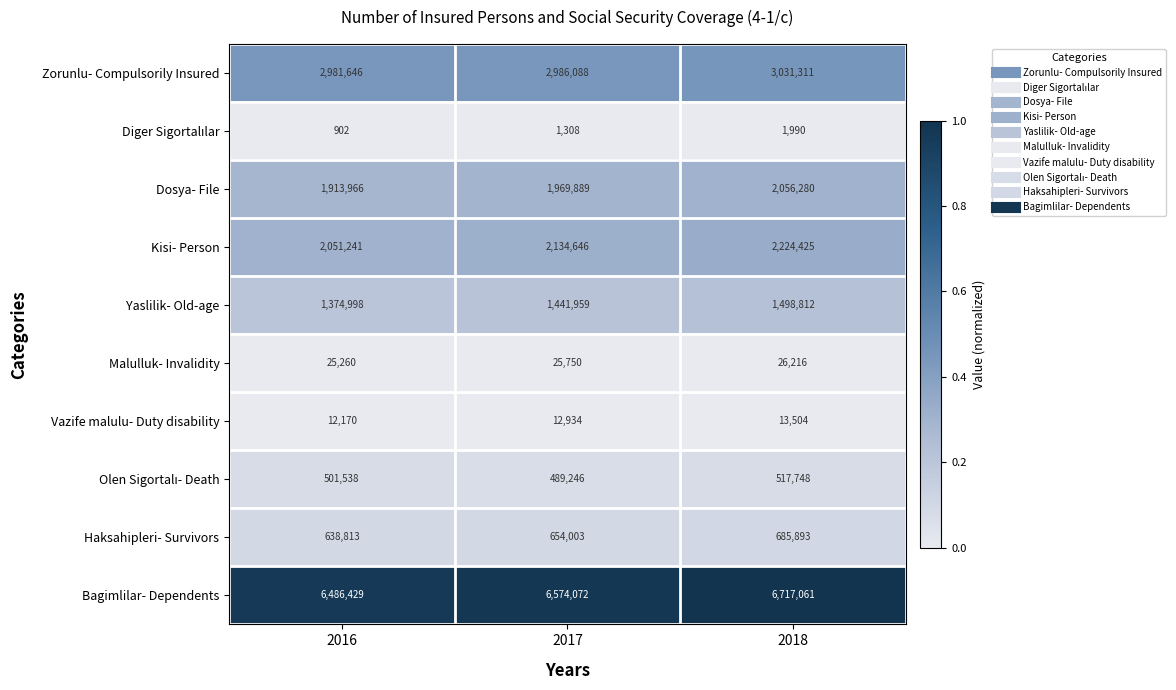

What is the total value across all series at 2018?

16773240